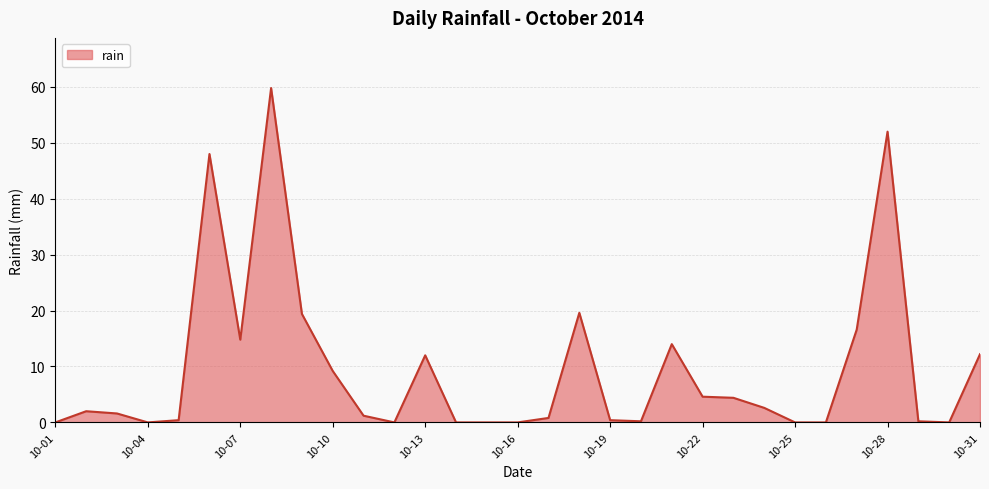

What is the difference between the maximum and minimum values?

59.8